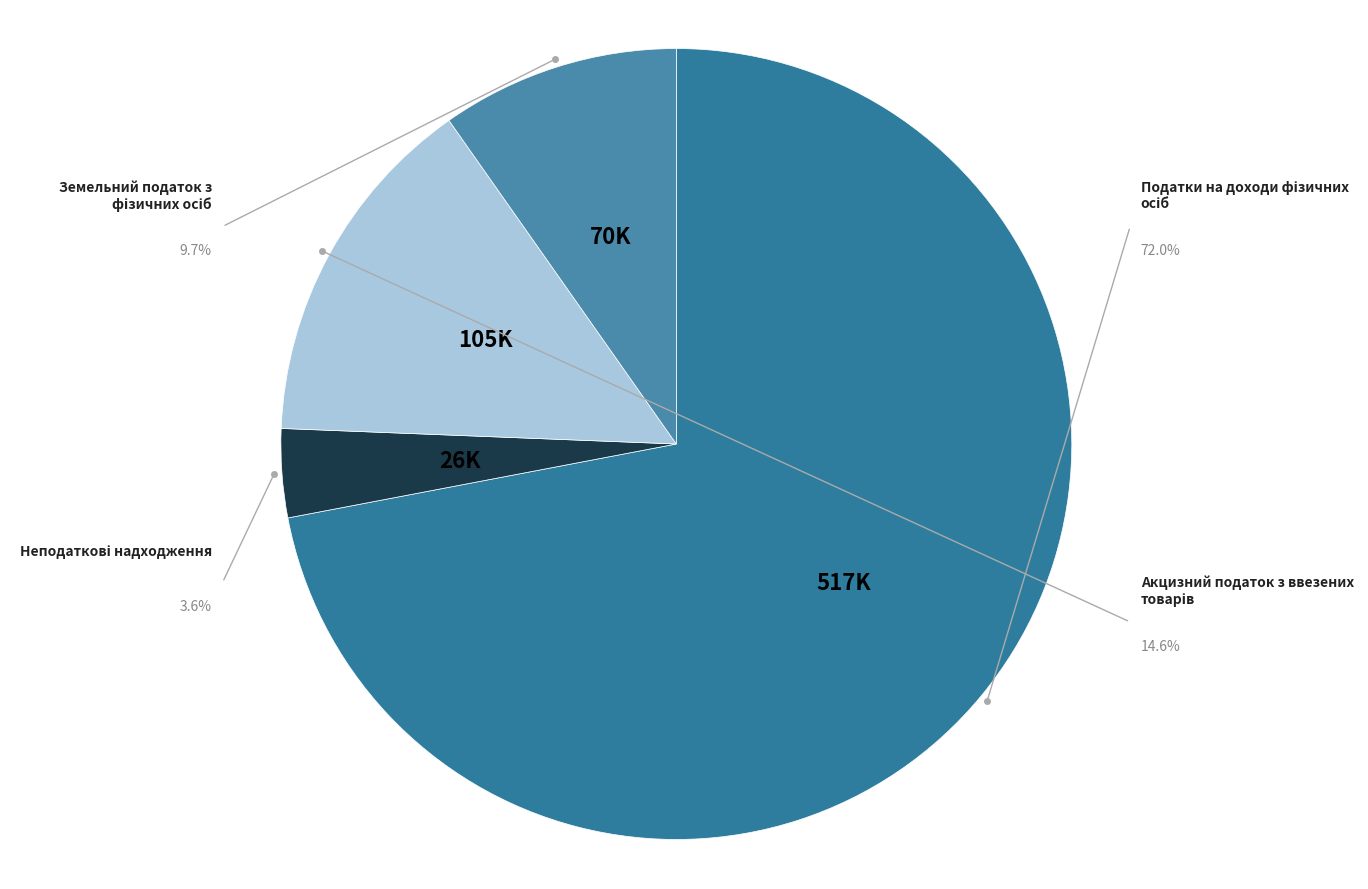

Rank the categories by value from highest to lowest.

Податки на доходи фізичних осіб, Акцизний податок з ввезених товарів, Земельний податок з фізичних осіб, Неподаткові надходження